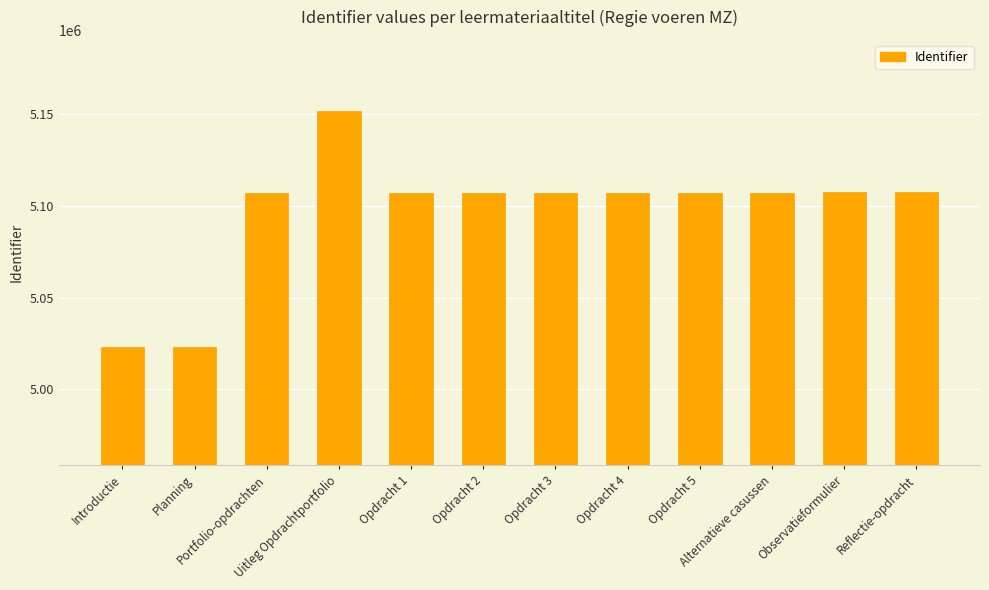

What position from the right is Alternatieve casussen?

3